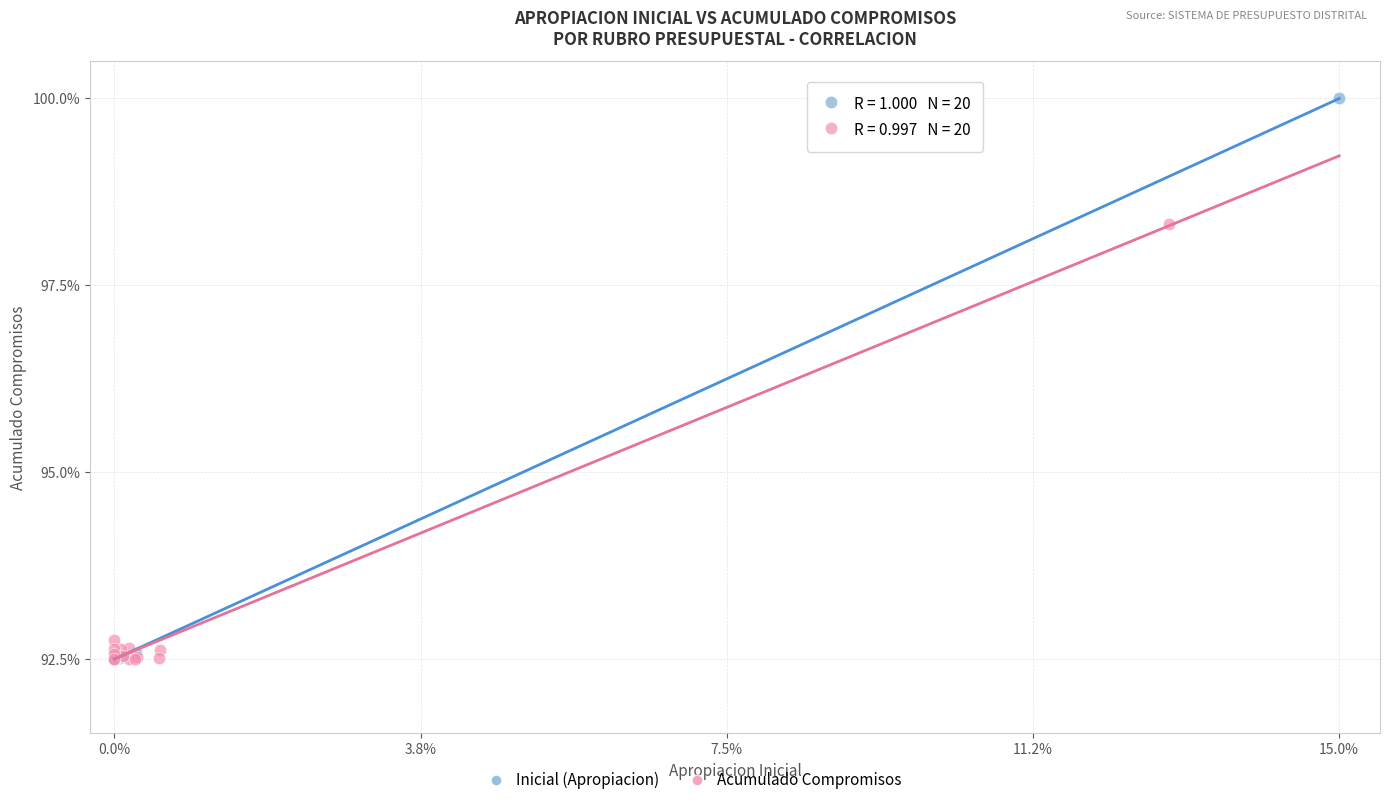

Which series contains the highest Y value?

Inicial (Apropiacion)